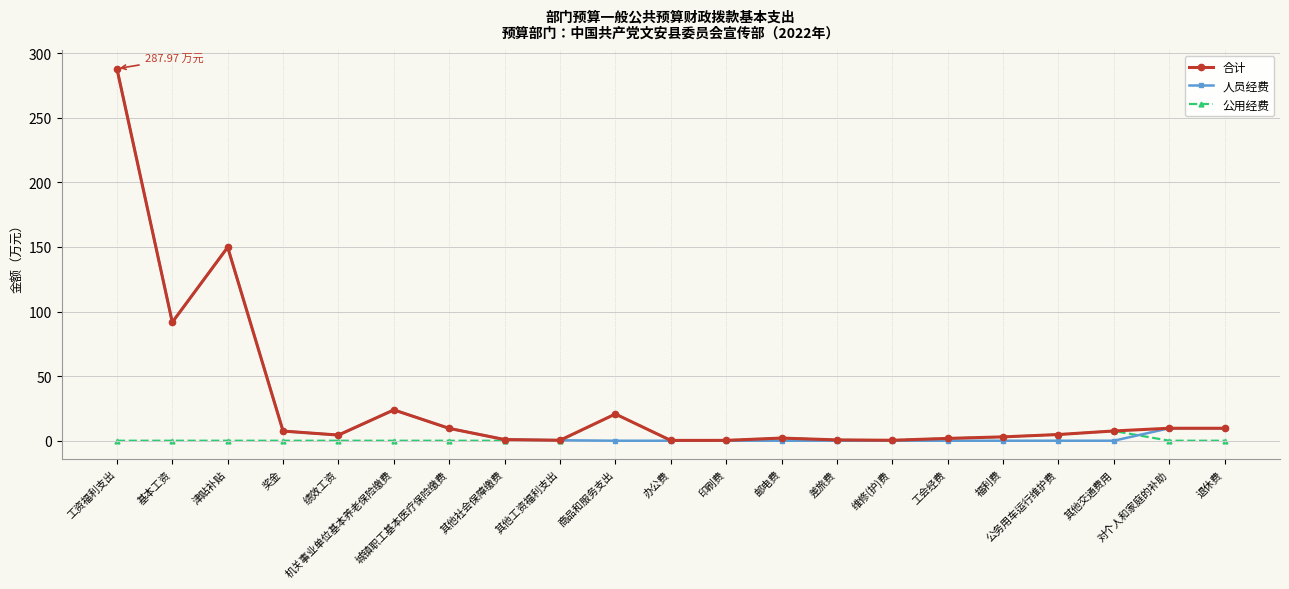

What are all the series names shown in the legend?

合计, 人员经费, 公用经费